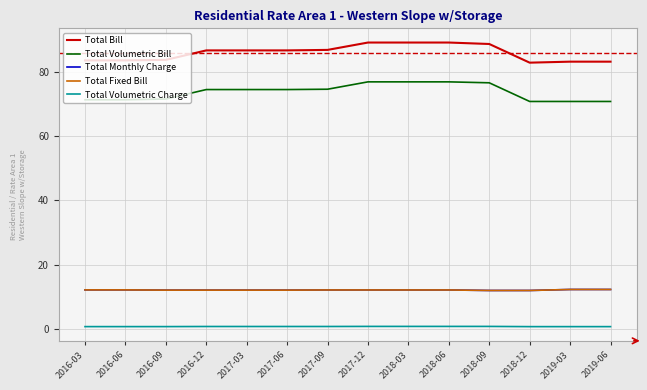

How many lines are shown in the chart?

5